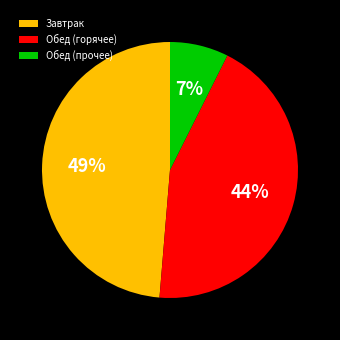

Is there a majority slice in this chart?

No